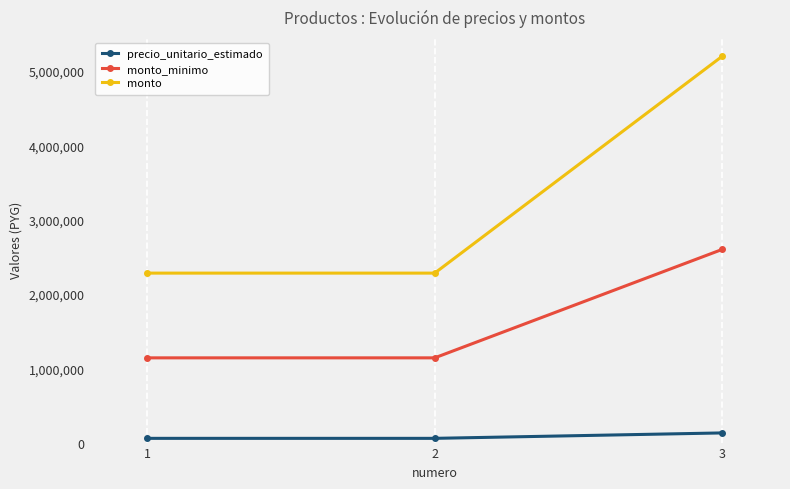

What is the spread (max minus min) of values at 2?

2223000